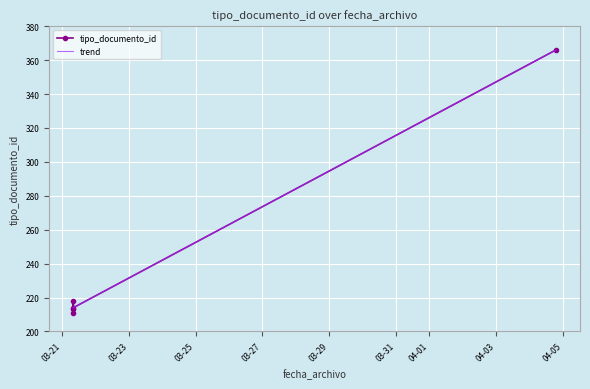

What is the difference between the maximum and minimum values?

155